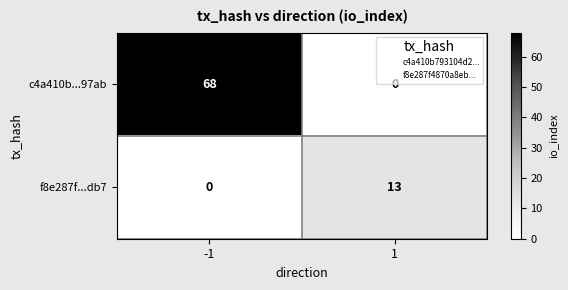

The f8e287f...db7 series shows 0 at -1. True or false?

True